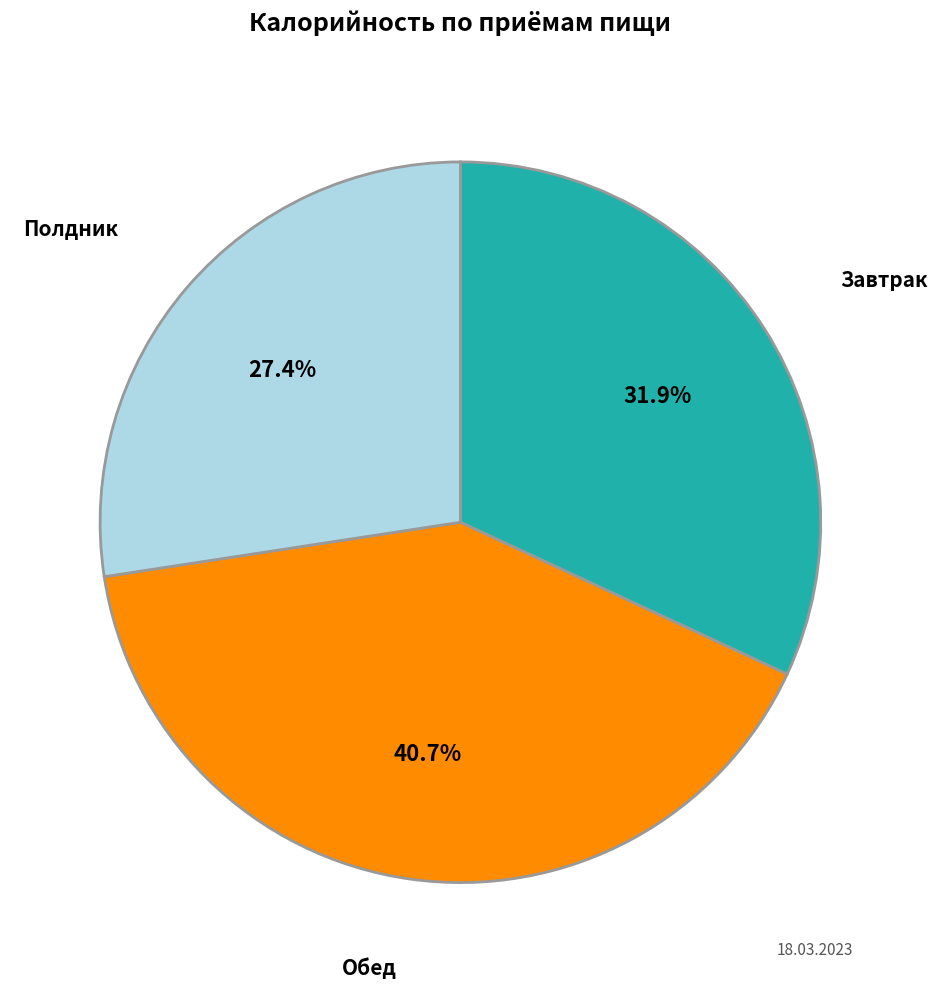

The Завтрак slice represents 32% of the pie. True or false?

True